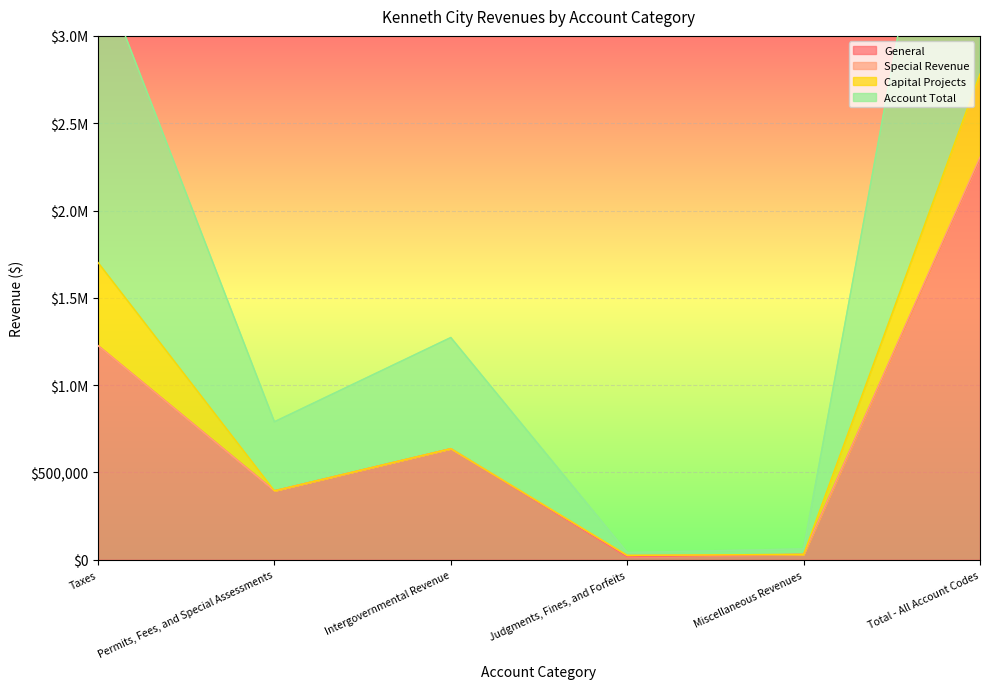

True or false: General has more than 0 interior local peaks.

True